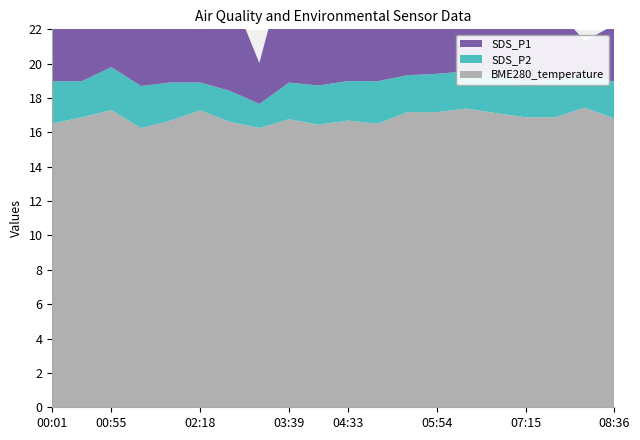

Reading left to right, list all the values displayed in this chart.

SDS_P1: 00:01=4.6	00:28=4.1	00:55=5.0	01:22=3.5	01:50=5.1	02:18=3.1	02:45=5.8	03:12=2.4	03:39=7.6	04:06=3.8	04:33=7.2	05:00=4.6	05:27=4.1	05:54=9.5	06:21=4.1	06:48=5.5	07:15=4.1	07:42=4.2	08:09=2.0	08:36=3.3
SDS_P2: 00:01=2.5	00:28=2.1	00:55=2.5	01:22=2.5	01:50=2.2	02:18=1.6	02:45=1.8	03:12=1.4	03:39=2.1	04:06=2.3	04:33=2.3	05:00=2.5	05:27=2.1	05:54=2.2	06:21=2.2	06:48=2.3	07:15=2.1	07:42=2.2	08:09=1.9	08:36=2.1
BME280_temperature: 00:01=16.5	00:28=16.9	00:55=17.3	01:22=16.2	01:50=16.7	02:18=17.3	02:45=16.6	03:12=16.3	03:39=16.8	04:06=16.4	04:33=16.7	05:00=16.5	05:27=17.2	05:54=17.2	06:21=17.4	06:48=17.1	07:15=16.9	07:42=16.9	08:09=17.4	08:36=16.8